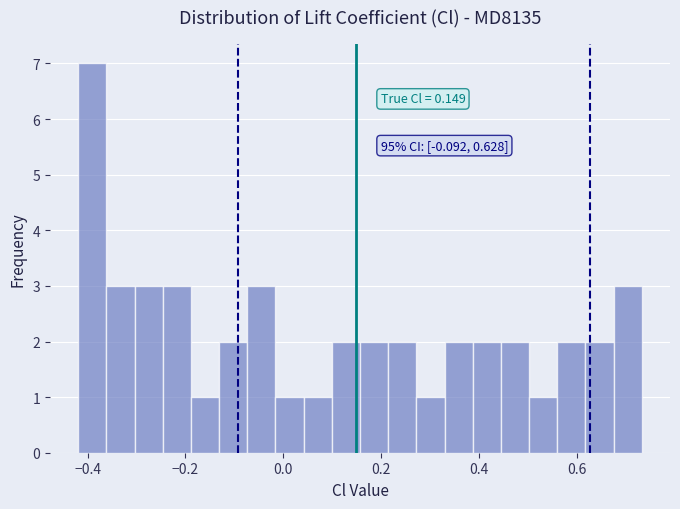

Read against the x-axis, roughly where is the centre of the tallest bar?

-0.40